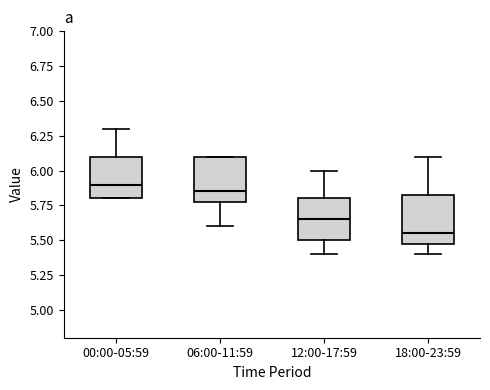

Which box has the highest median line?

00:00-05:59